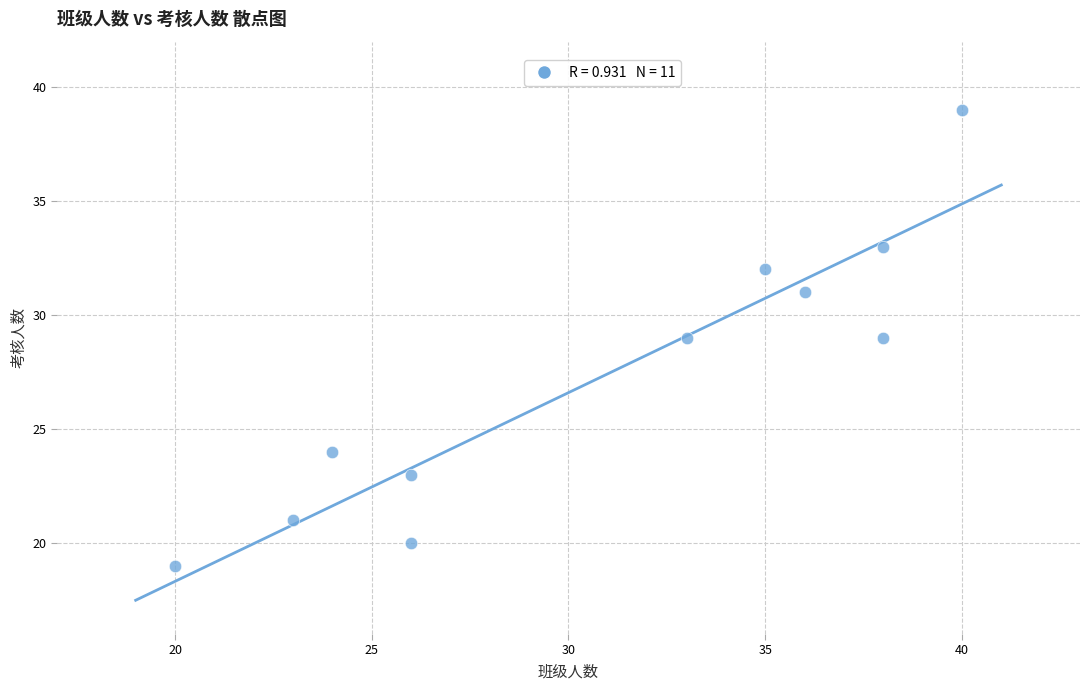

What is the range of X values (max minus min)?

20